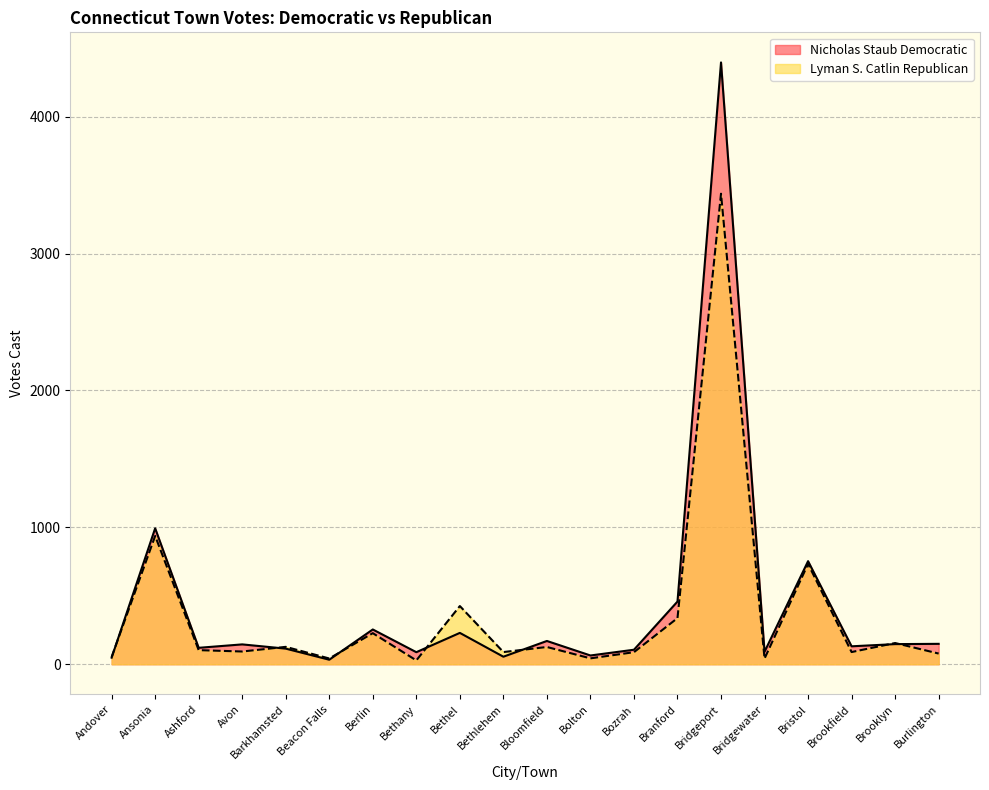

Where is Lyman S. Catlin Republican nearest to the value 1732?

Ansonia